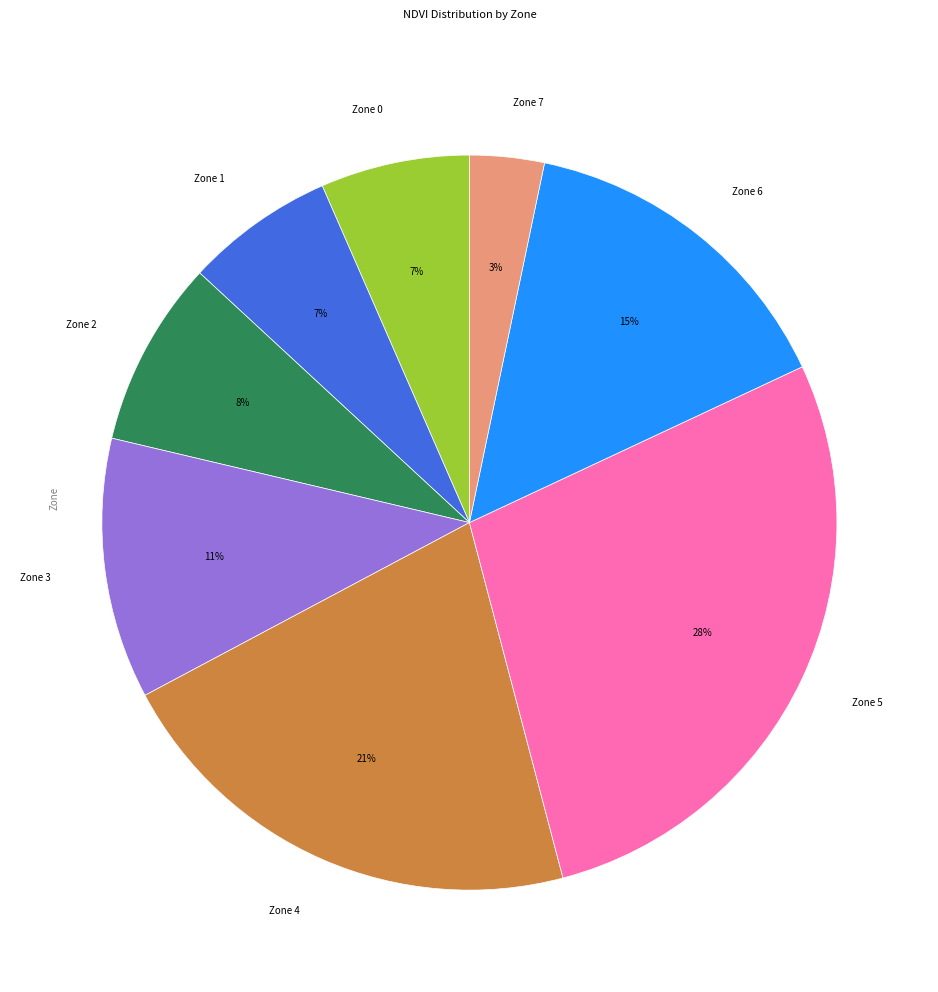

How many slices are in this pie chart?

8